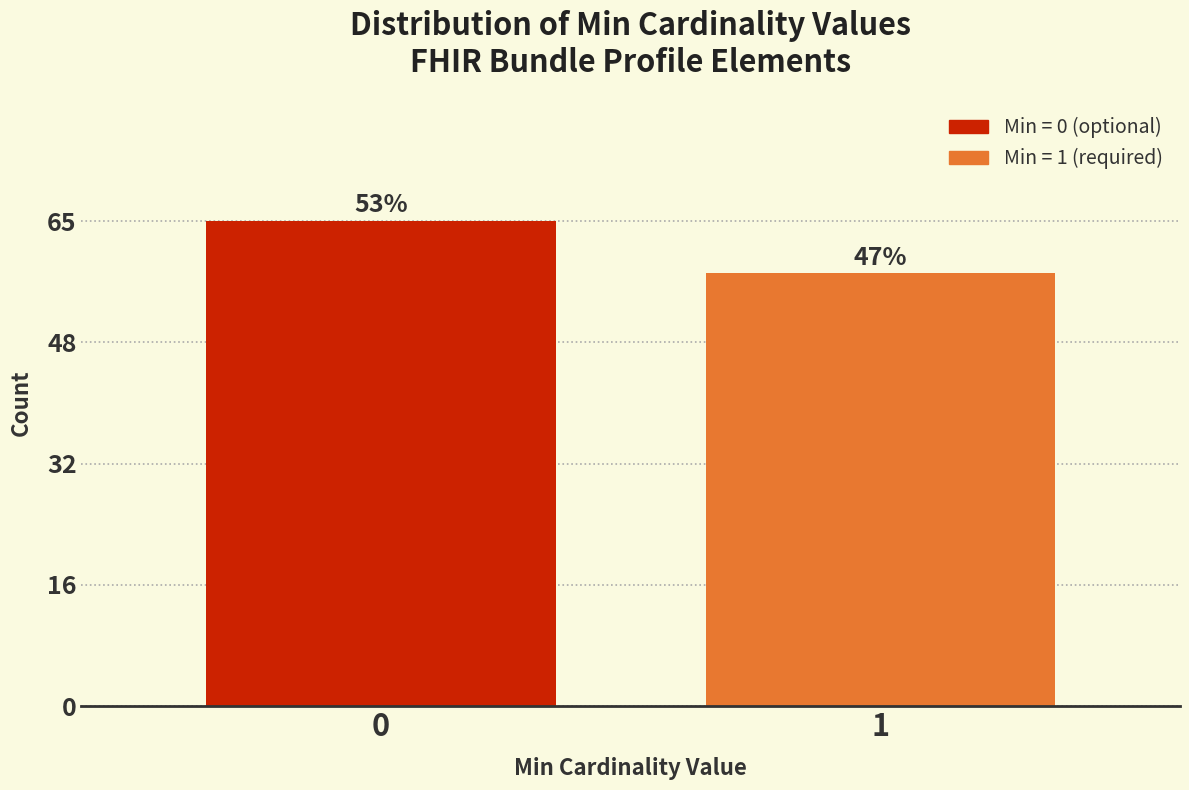

How many bars are there in total?

2